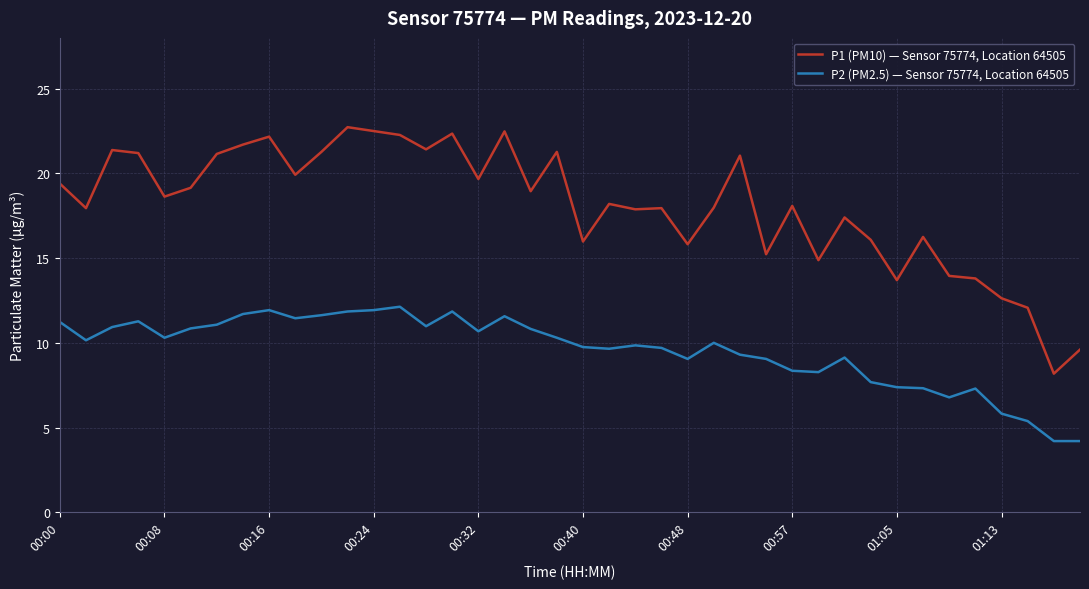

What is the maximum value shown in the chart?

22.7